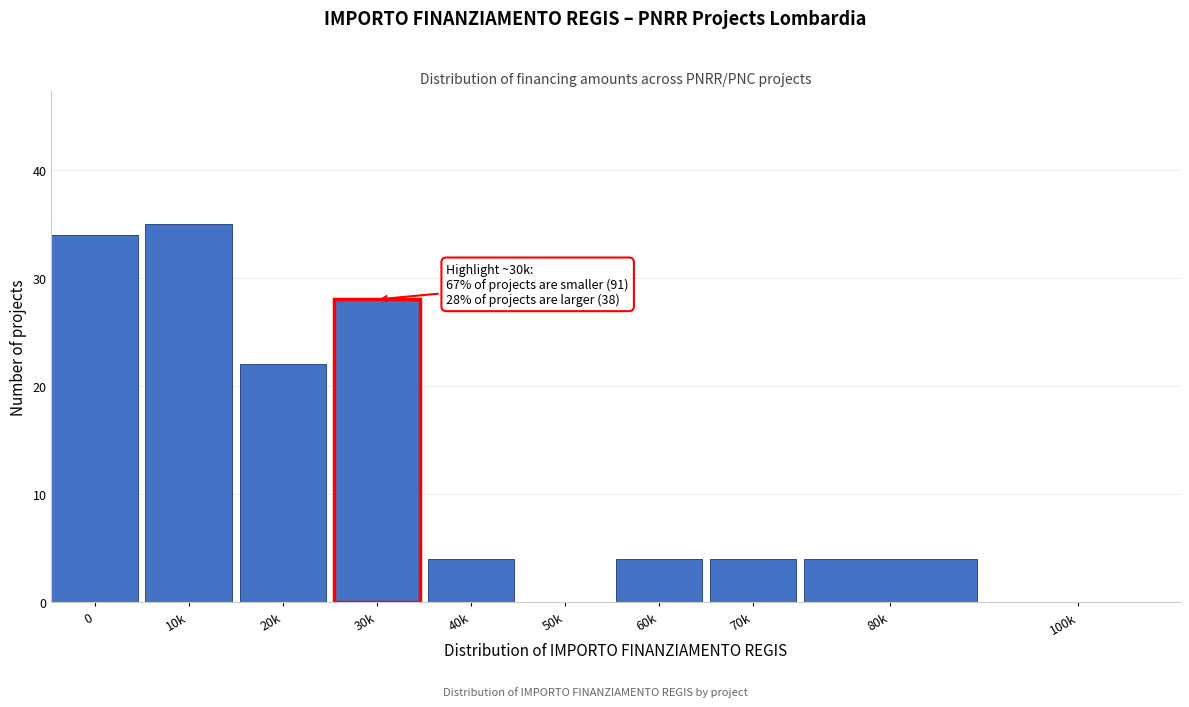

Reading left to right, what are all the values shown in this chart?

0=34	10k=35	20k=22	30k=28	40k=4	50k=0	60k=4	70k=4	80k=4	100k=0